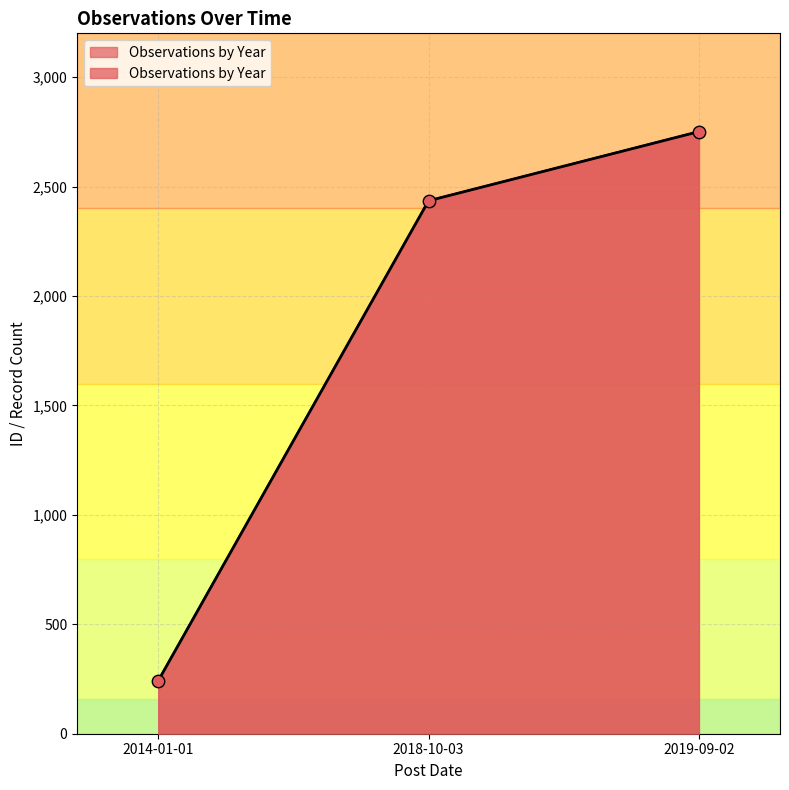

What is the change in value from 2014-01-01 to 2019-09-02?

+2509